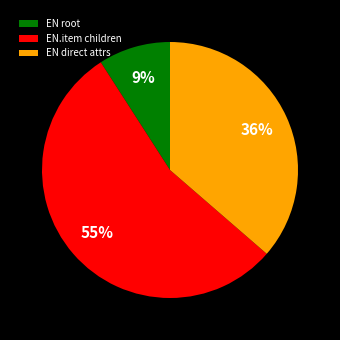

Combined, do EN.item children and EN direct attrs account for over 50%?

Yes